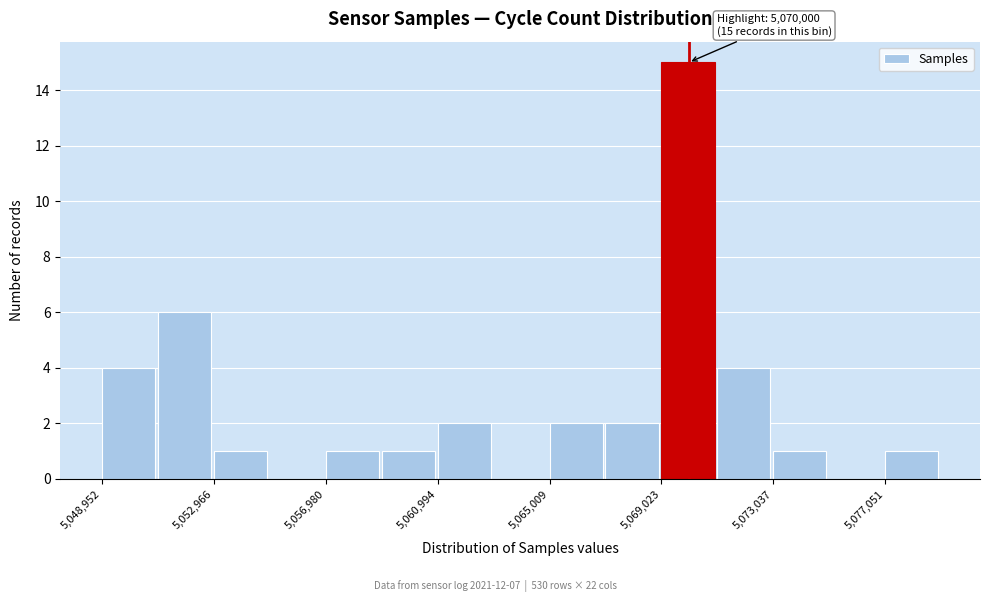

Which range on the x-axis has the tallest bar?

5069000 to 5071000